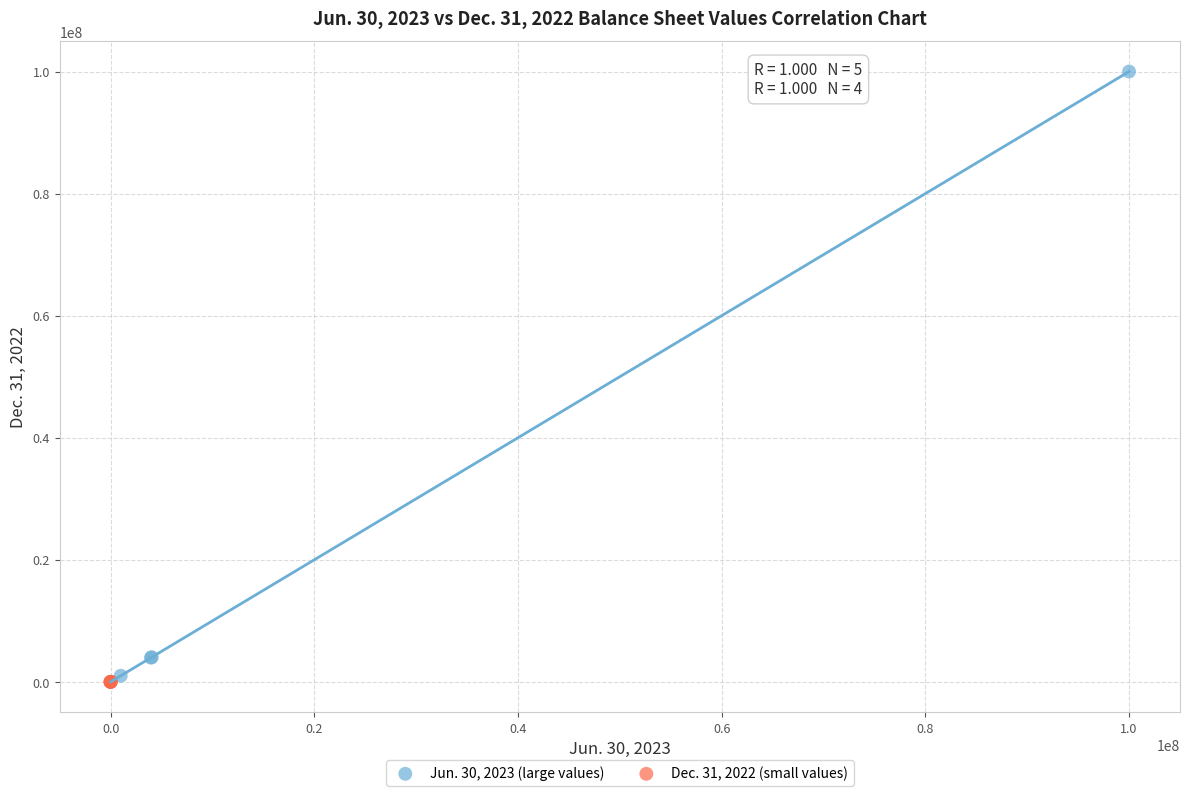

Which series has the largest Y range (max minus min)?

Jun. 30, 2023 (large values)